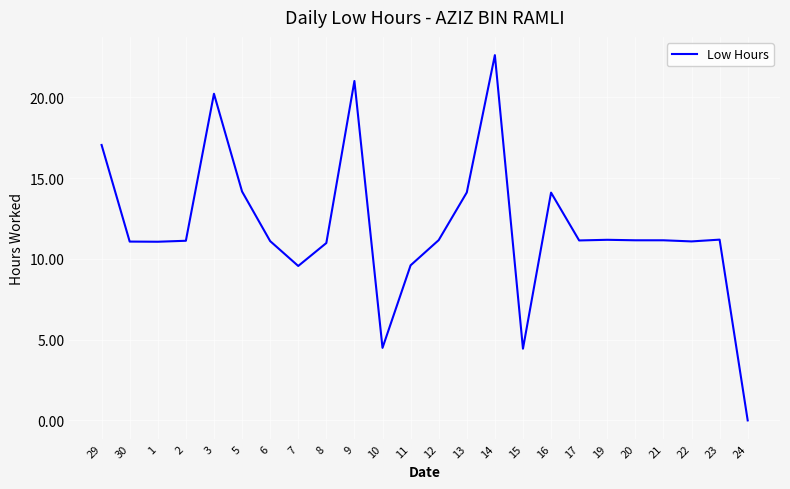

The chart shows a value of 14.1 at 13. True or false?

True